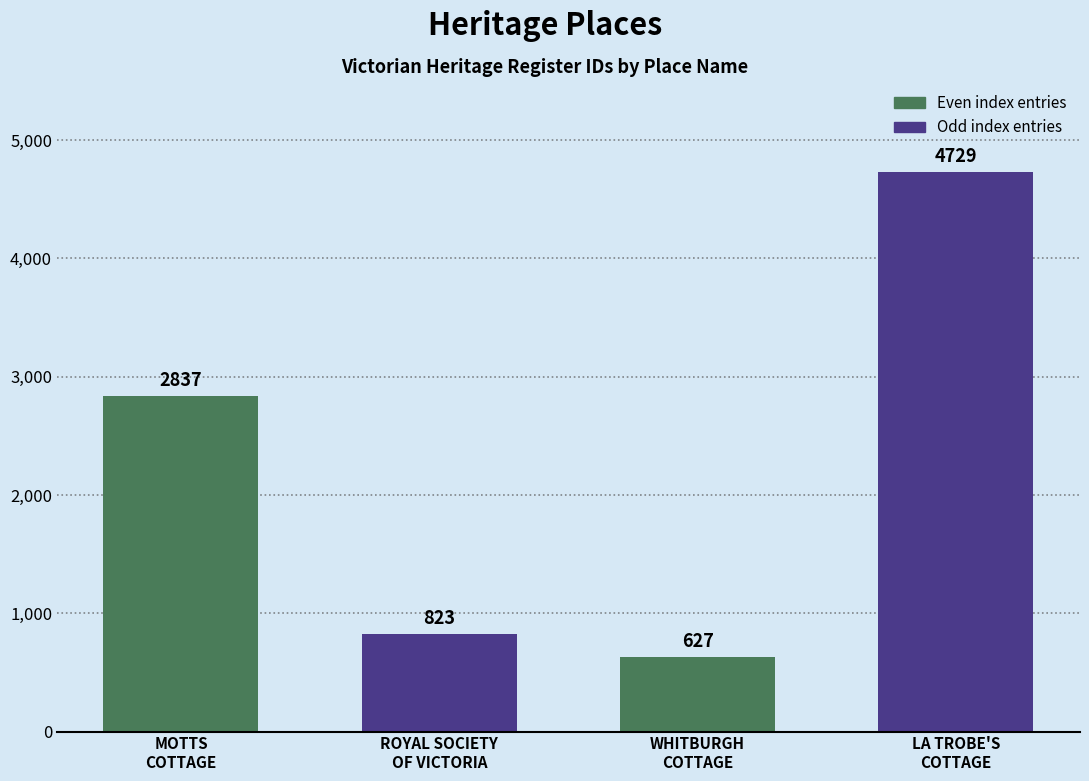

List the labels in order of value, largest first.

LA TROBE'S
COTTAGE, MOTTS
COTTAGE, ROYAL SOCIETY
OF VICTORIA, WHITBURGH
COTTAGE